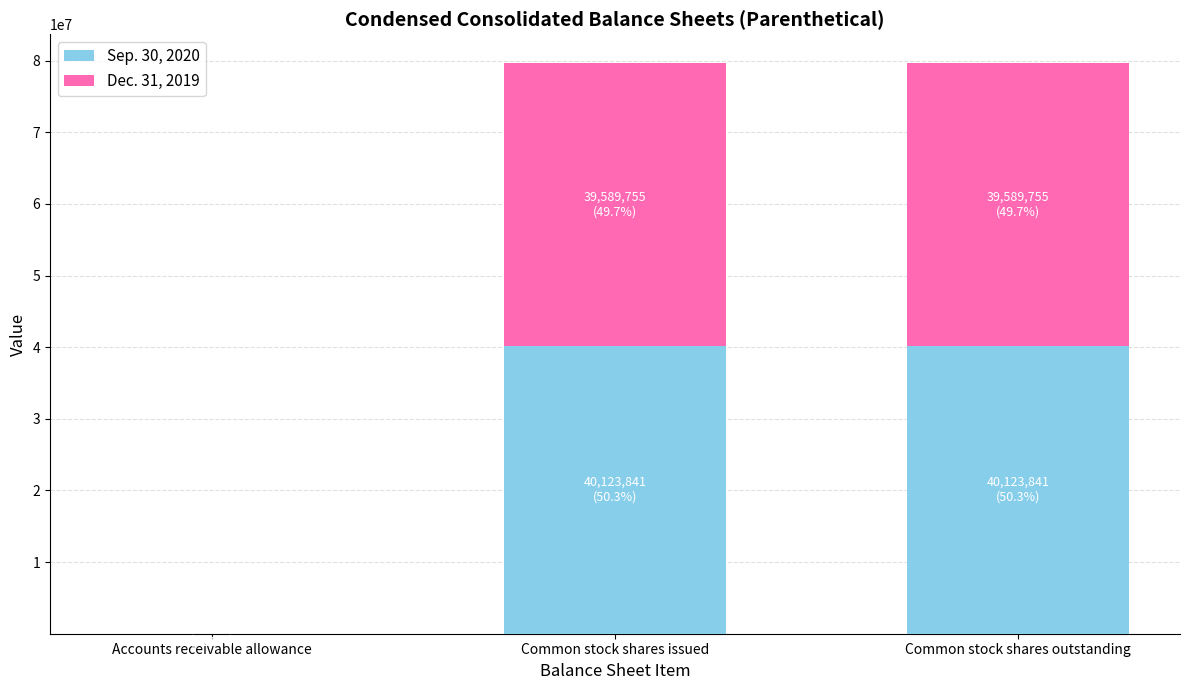

What is the total value across all series at Common stock shares outstanding?

79713596